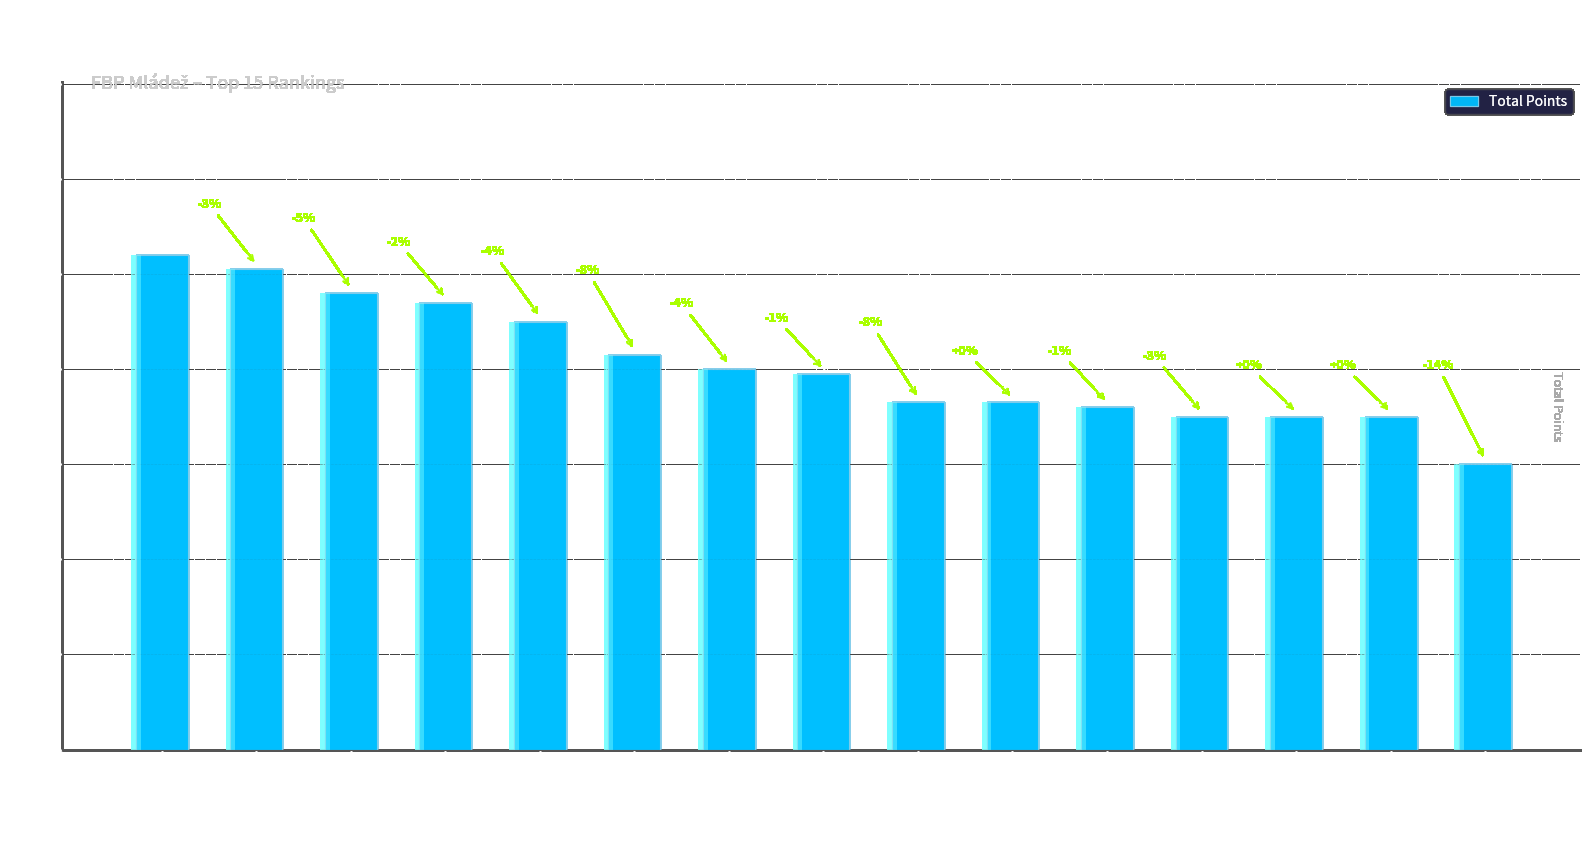

The value at Svoboda David is 80. True or false?

True